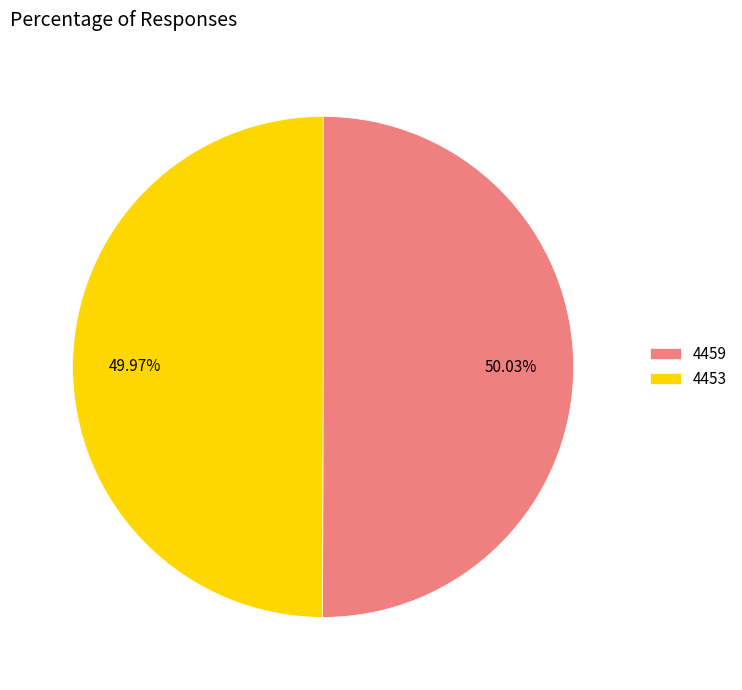

What is the ratio of the value at 4459 to the value at 4453?

1.0